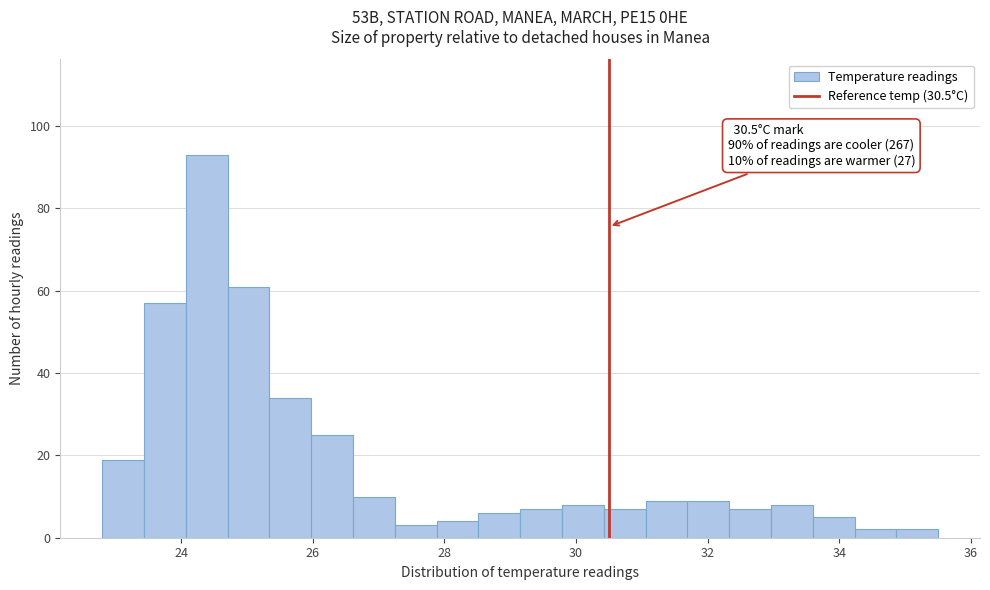

Read against the x-axis, roughly where is the centre of the tallest bar?

24.4